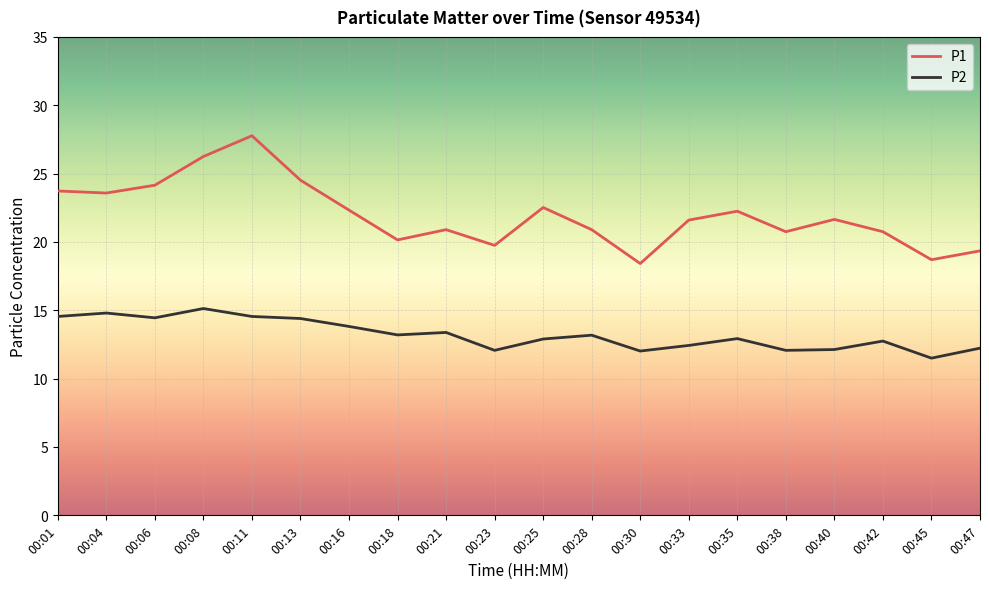

True or false: P2 and P1 cross at least once.

False